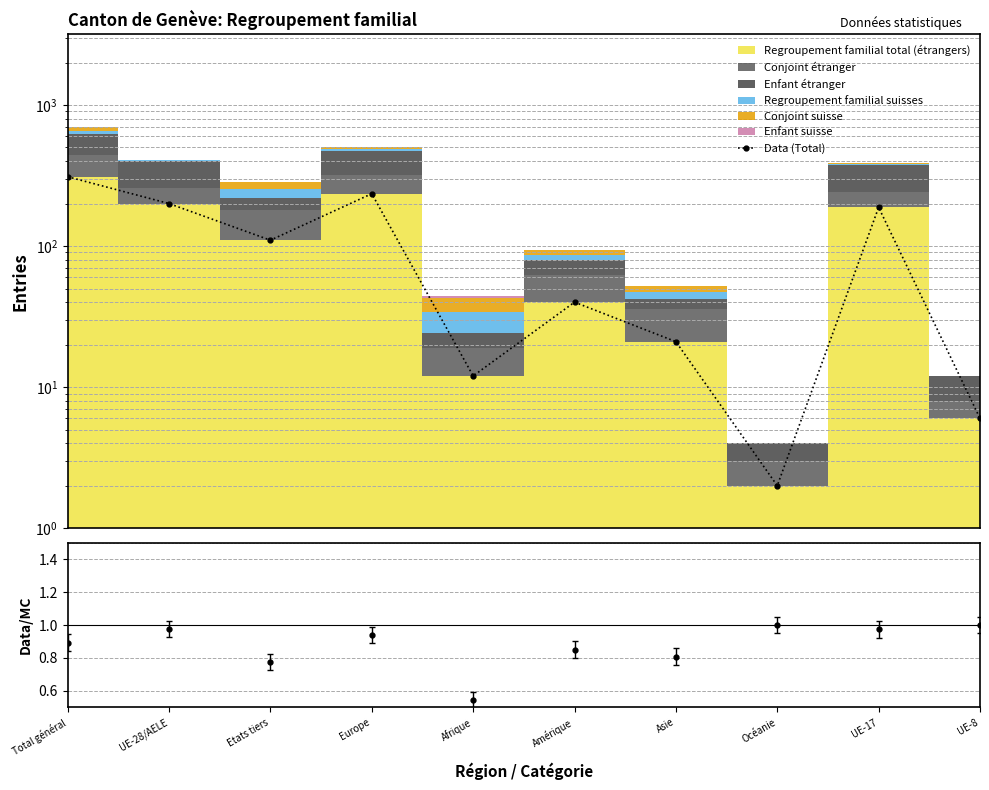

How many interior local peaks does the Data (Total) series have?

3